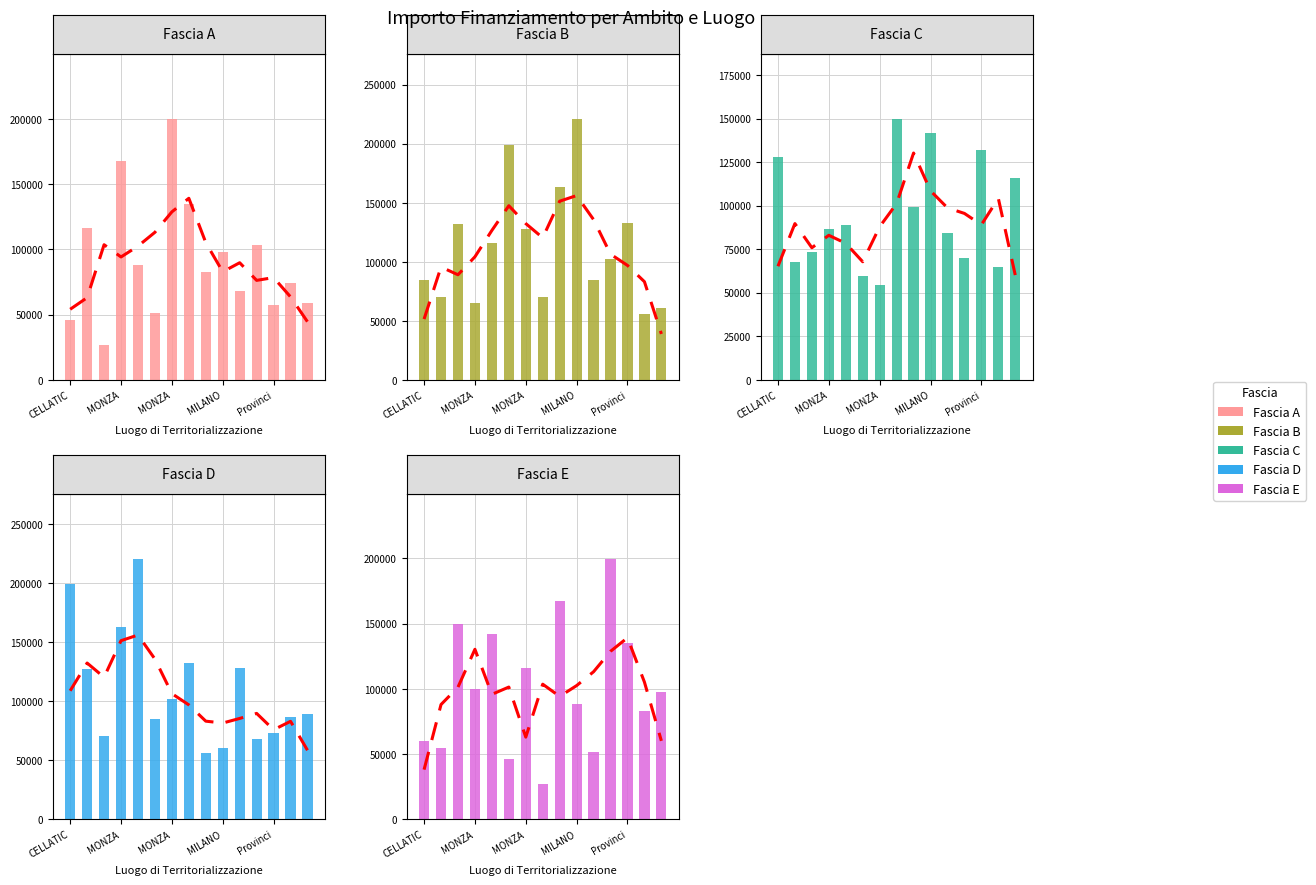

Reading left to right, list all the values displayed in this chart.

Fascia A: 46044.5	116324.6	26730.0	167724.8	88213.8	51620.1	199567.7	135157.2	82798.6	97694.9	68057.8	103619.9	57160.7	74486.0	59229.0
Fascia B: 84538.8	70120.9	132279.7	64886.6	115789.8	199303.9	127674.8	70397.4	163198.8	220663.0	84744.5	102092.5	132781.0	56181.6	60687.8
Fascia C: 128032.6	67843.7	73496.1	86448.2	89266.3	59681.5	54682.1	149604.4	99582.8	141794.5	84538.8	70120.9	132279.7	64886.6	115789.8
Fascia D: 199303.9	127674.8	70397.4	163198.8	220663.0	84744.5	102092.5	132781.0	56181.6	60687.8	128032.6	67843.7	73496.1	86448.2	89266.3
Fascia E: 59681.5	54682.1	149604.4	99582.8	141794.5	46044.5	116324.6	26730.0	167724.8	88213.8	51620.1	199567.7	135157.2	82798.6	97694.9